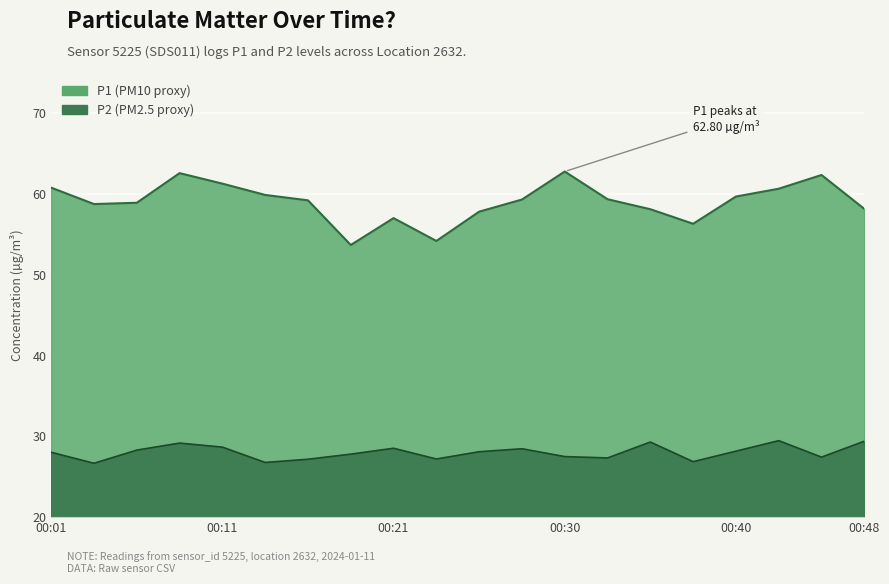

Which series changed the most between 00:26 and 00:38?

P1